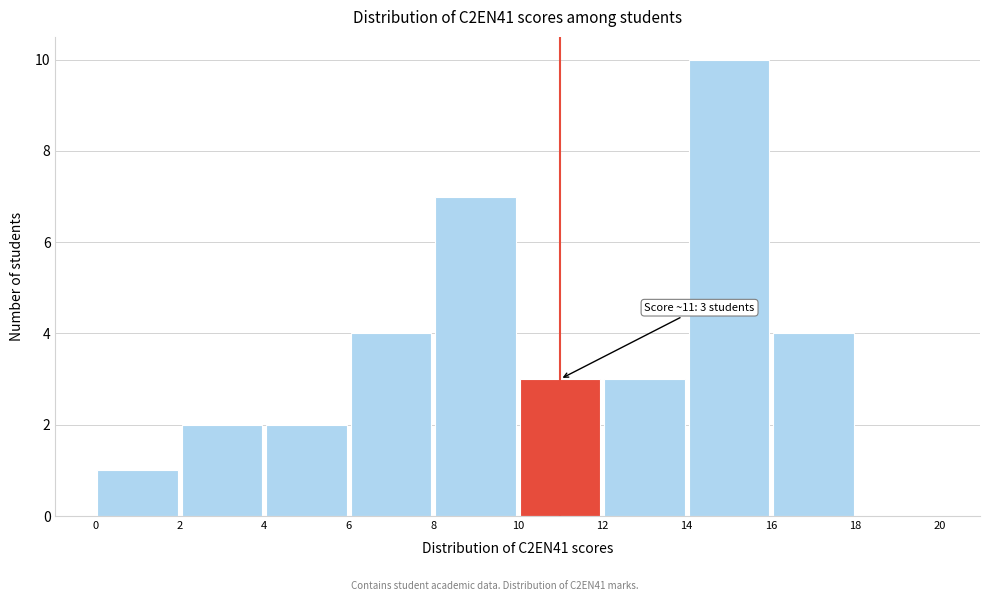

Over which range of the x-axis is the bar tallest?

14 to 16